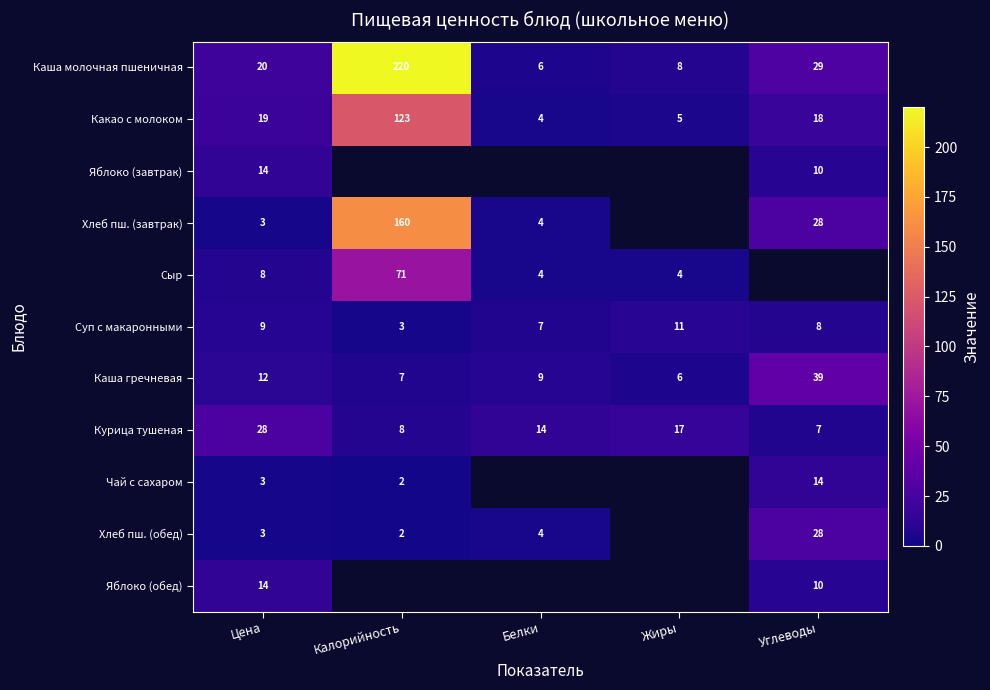

Is it true that Хлеб пш. (завтрак) equals 6 at Белки?

False